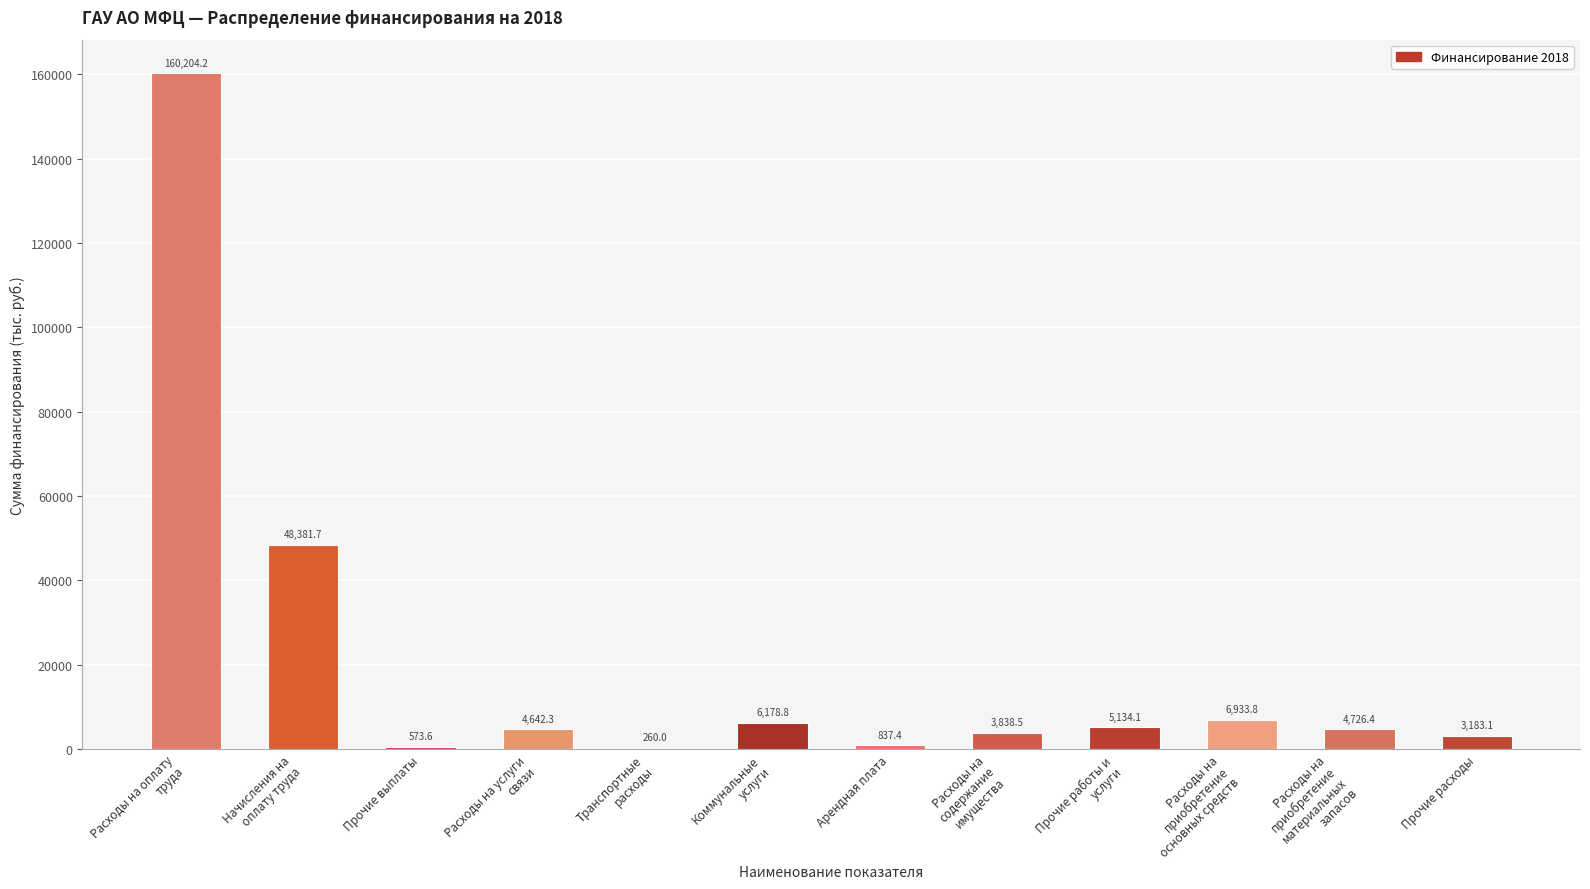

What is the sum of all values?

244893.9